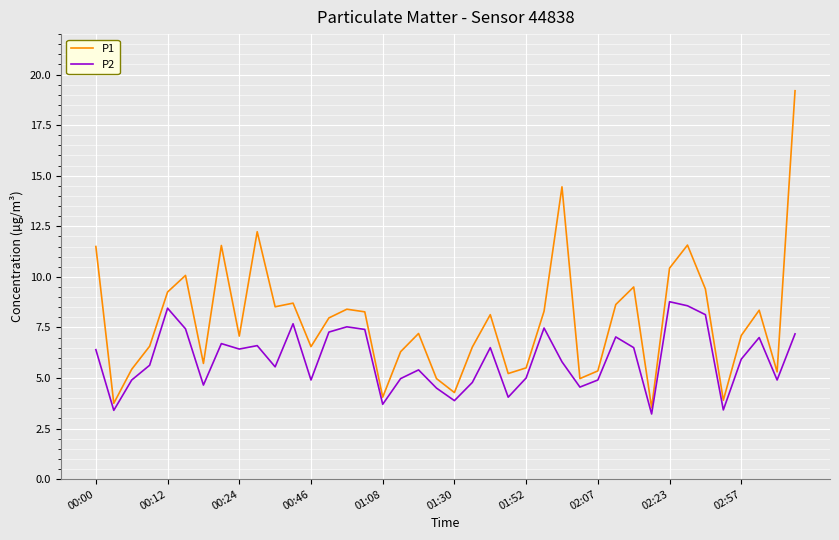

What is the minimum value for P2?

3.2